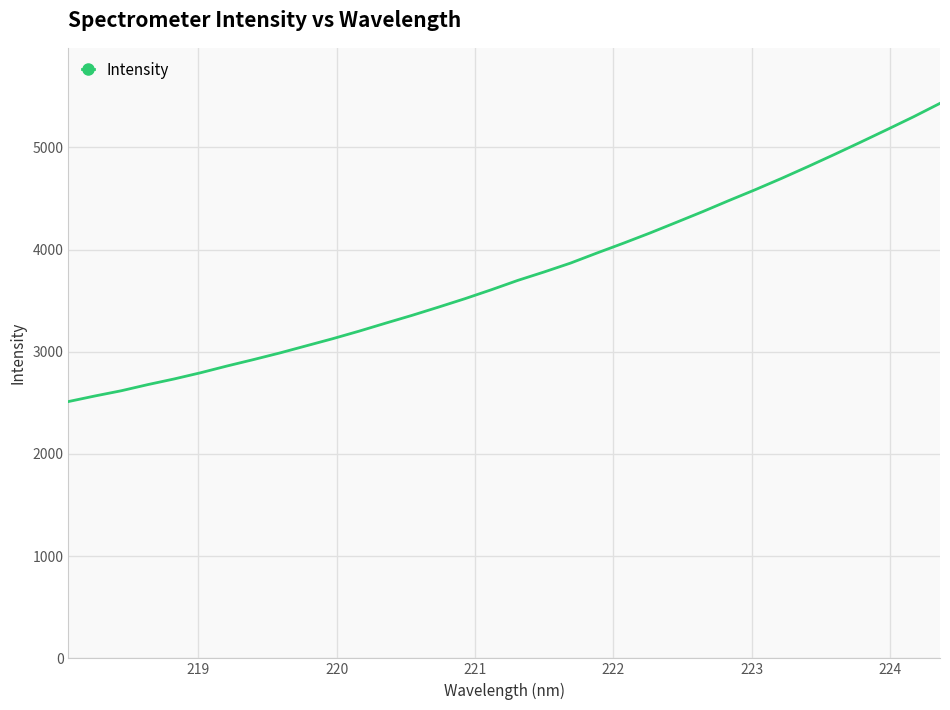

What is the smallest value displayed?

2512.9